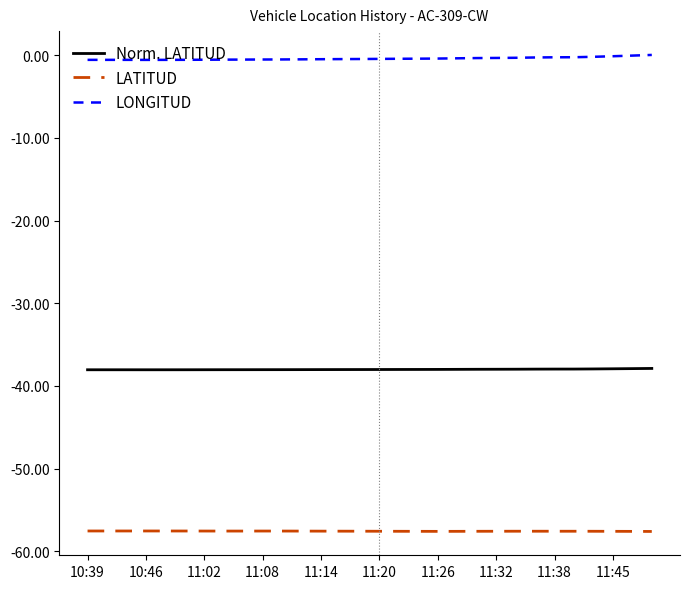

What is the maximum value for LONGITUD?

-57.5